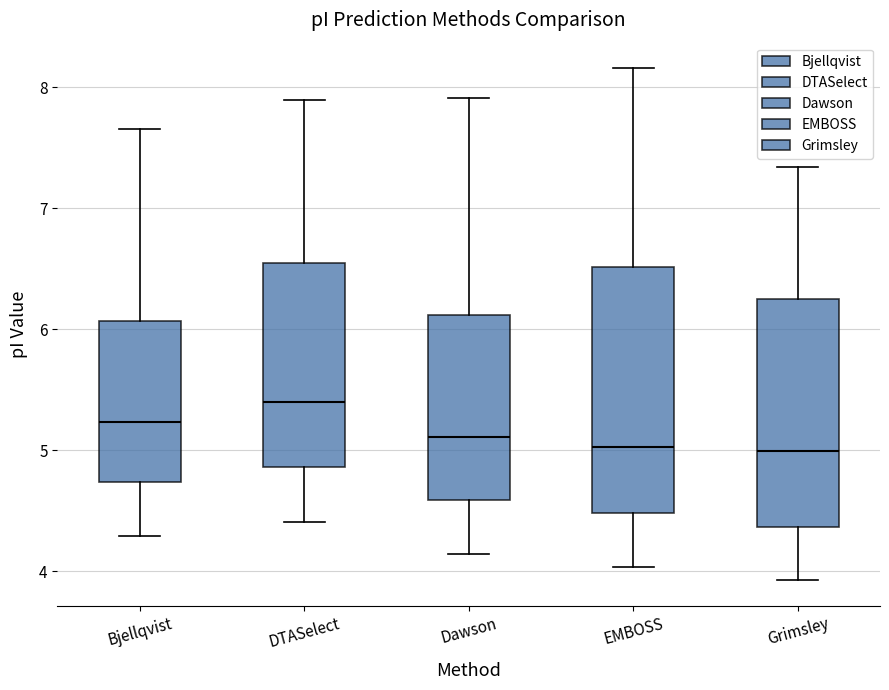

Where does the median line of the box for EMBOSS sit on the y-axis? The values are not printed on the chart, so give them approximately, as read against the axis.

5.0